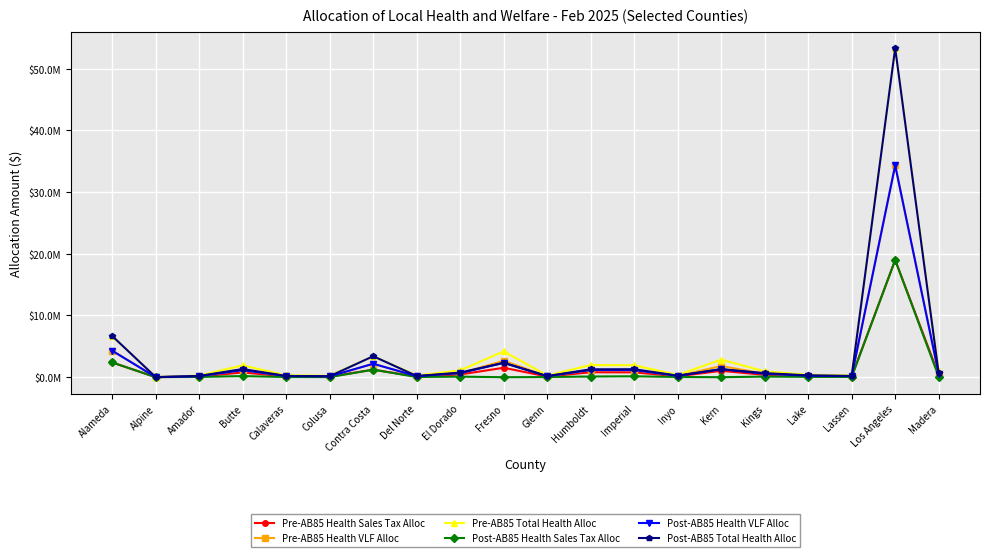

What position from the left is Fresno?

10